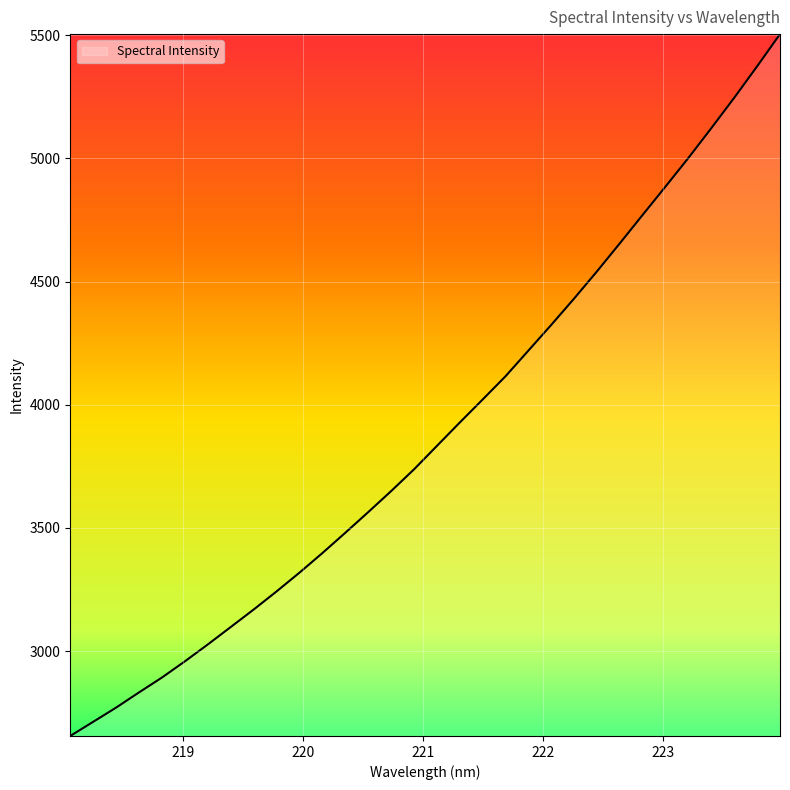

What is the difference between the maximum and minimum values?

2849.3